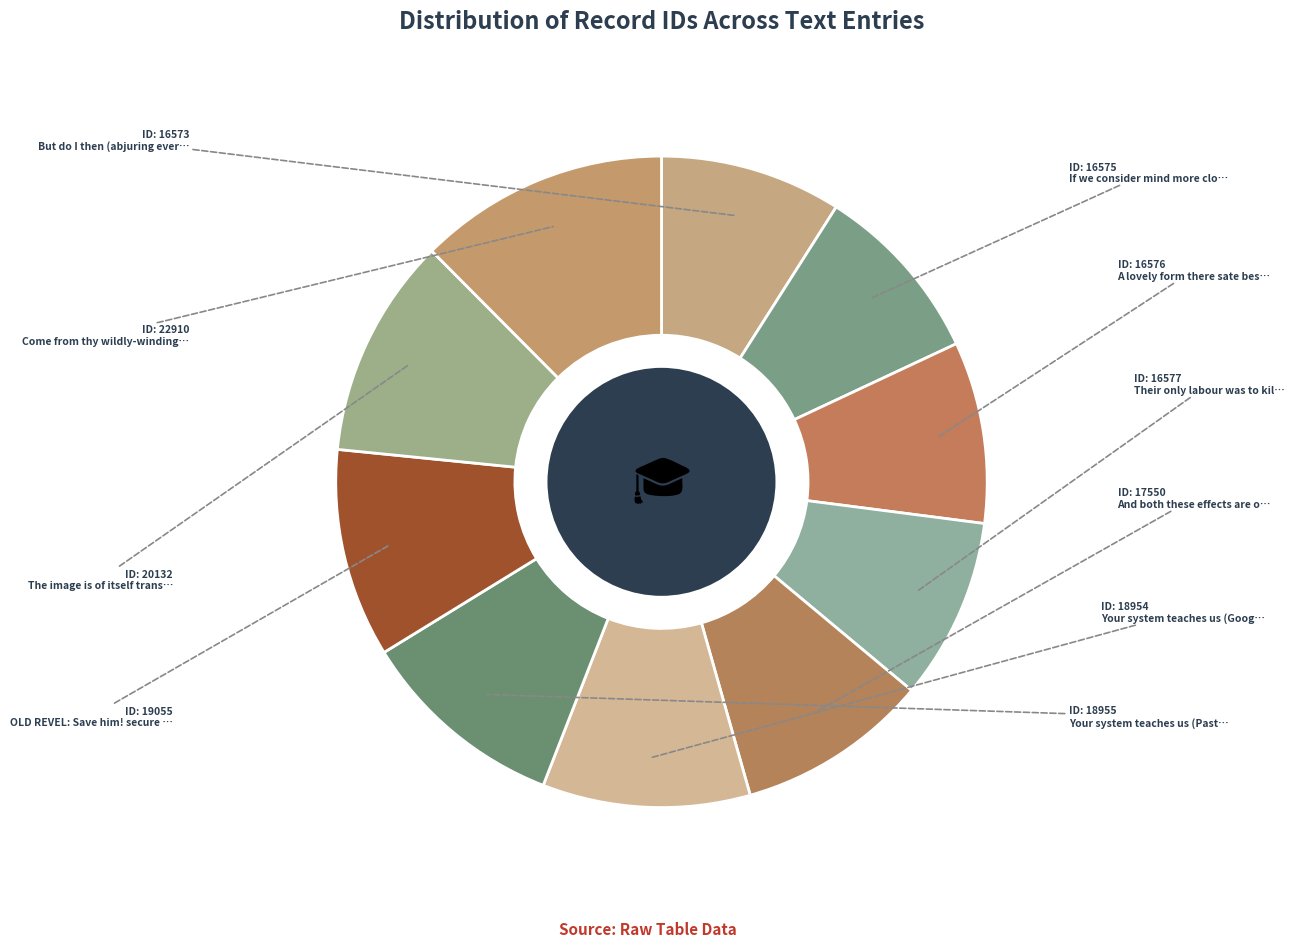

How many slices are in this pie chart?

10